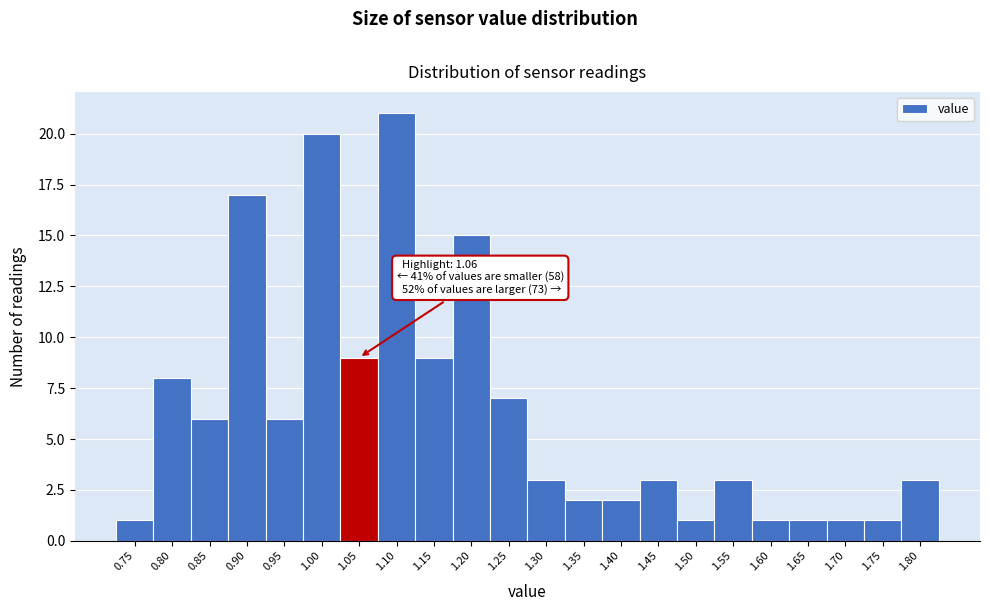

Reading left to right, transcribe all the data shown in this chart.

1	8	6	17	6	20	9	21	9	15	7	3	2	2	3	1	3	1	1	1	1	3